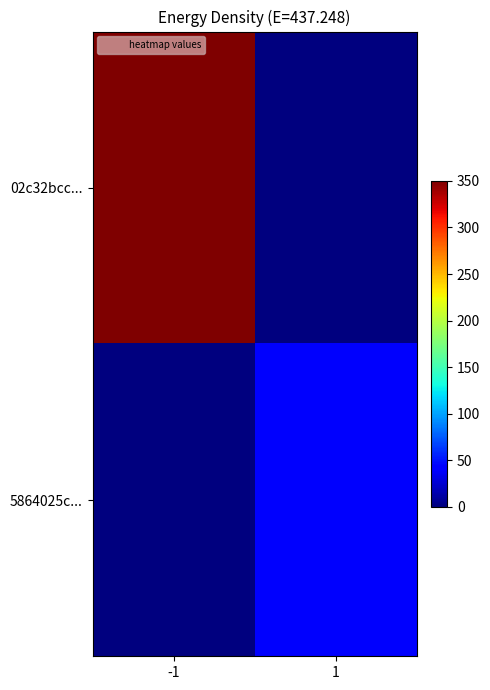

Reading left to right, transcribe all the data shown in this chart.

02c32bcc...: -1=2535	1=0
5864025c...: -1=0	1=39